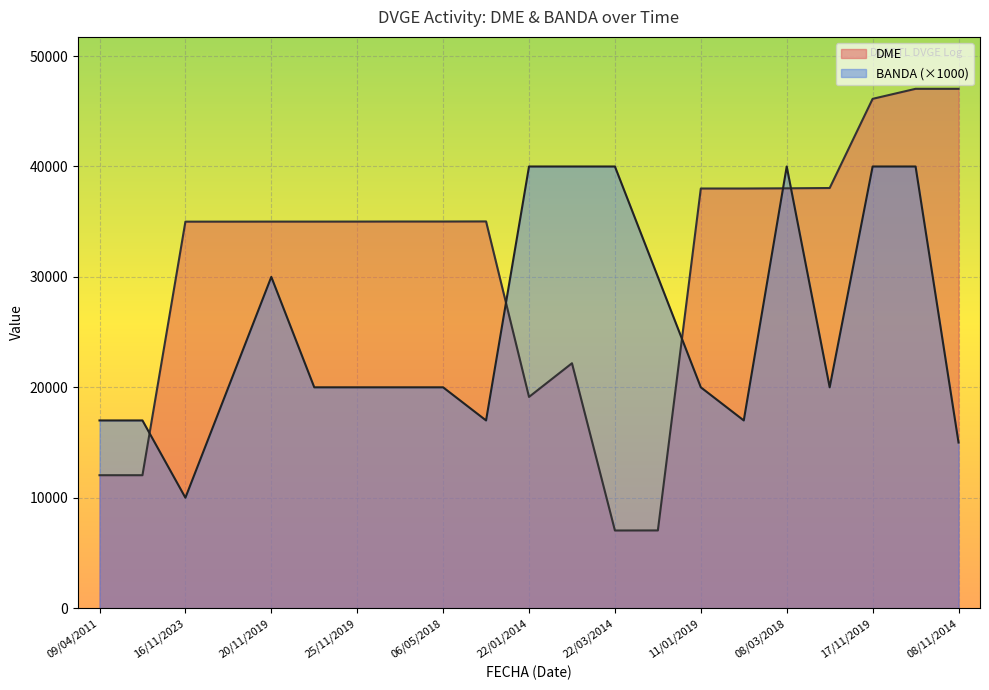

How many series are shown in this chart?

2